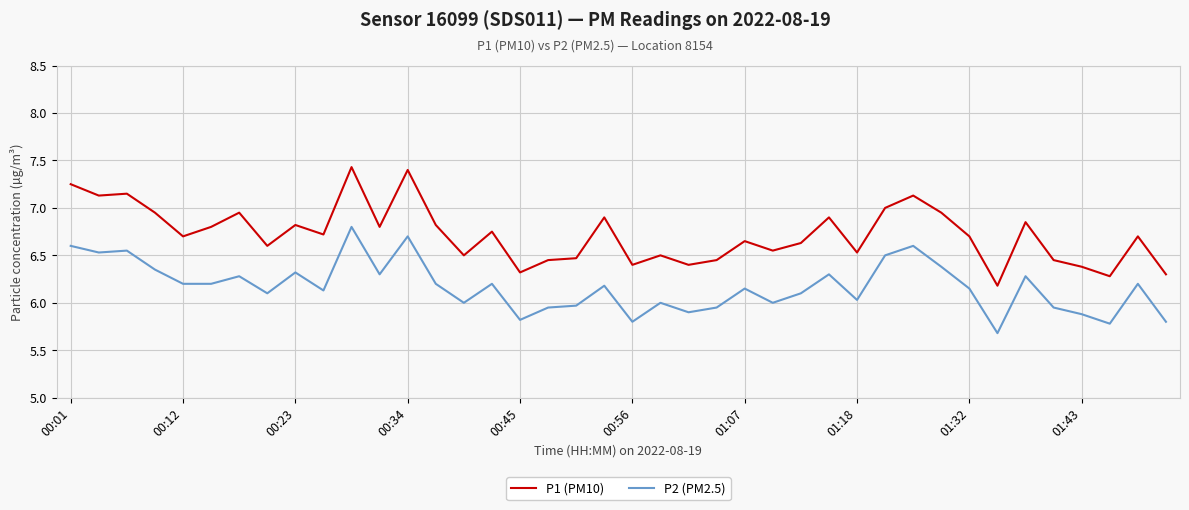

Rank the series by their average value, from highest to lowest.

P1 (PM10), P2 (PM2.5)